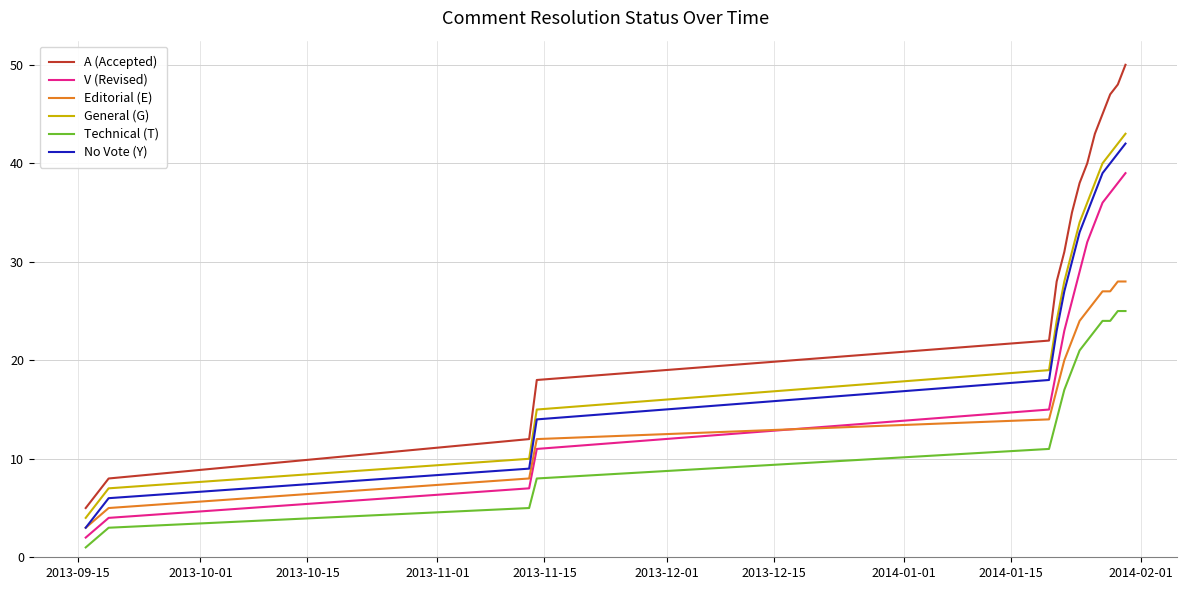

Which series has the largest range (max minus min)?

A (Accepted)